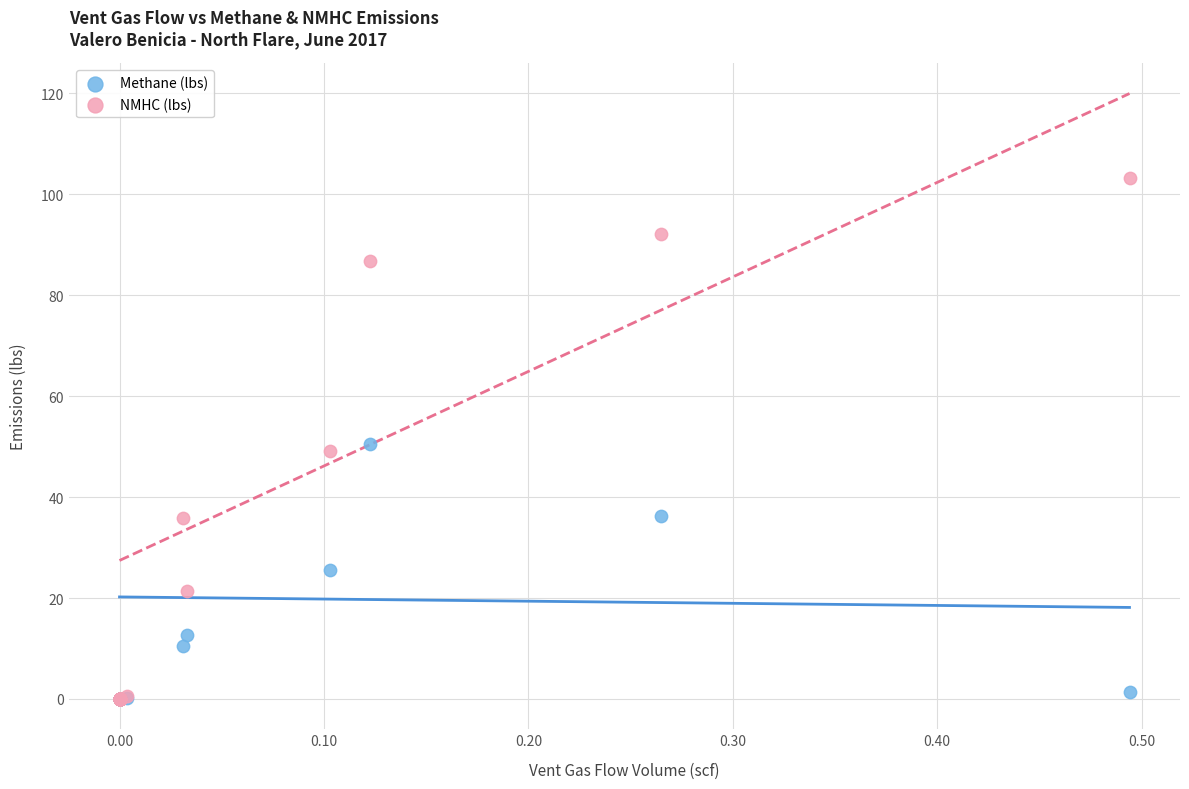

What are all the series names shown in the legend?

Methane (lbs), NMHC (lbs)